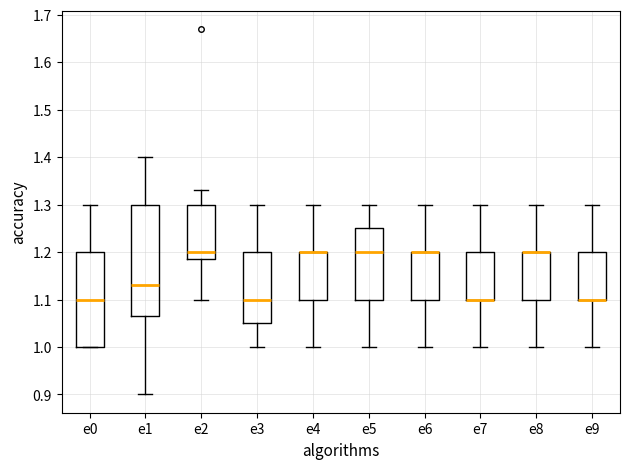

Which box is the tallest, from its lower edge to its upper edge?

e1